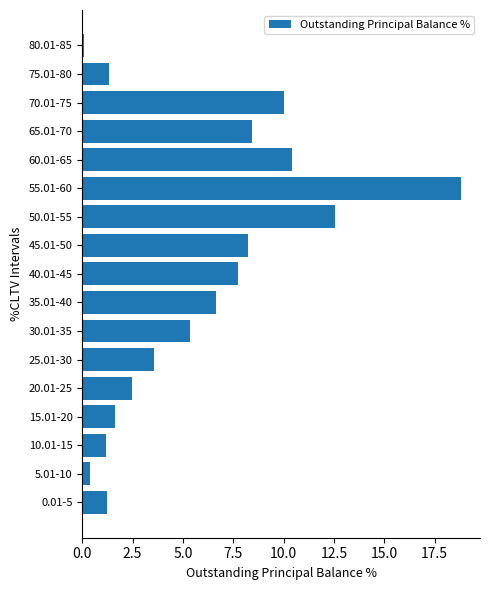

What is the difference between the maximum and minimum values?

18.7